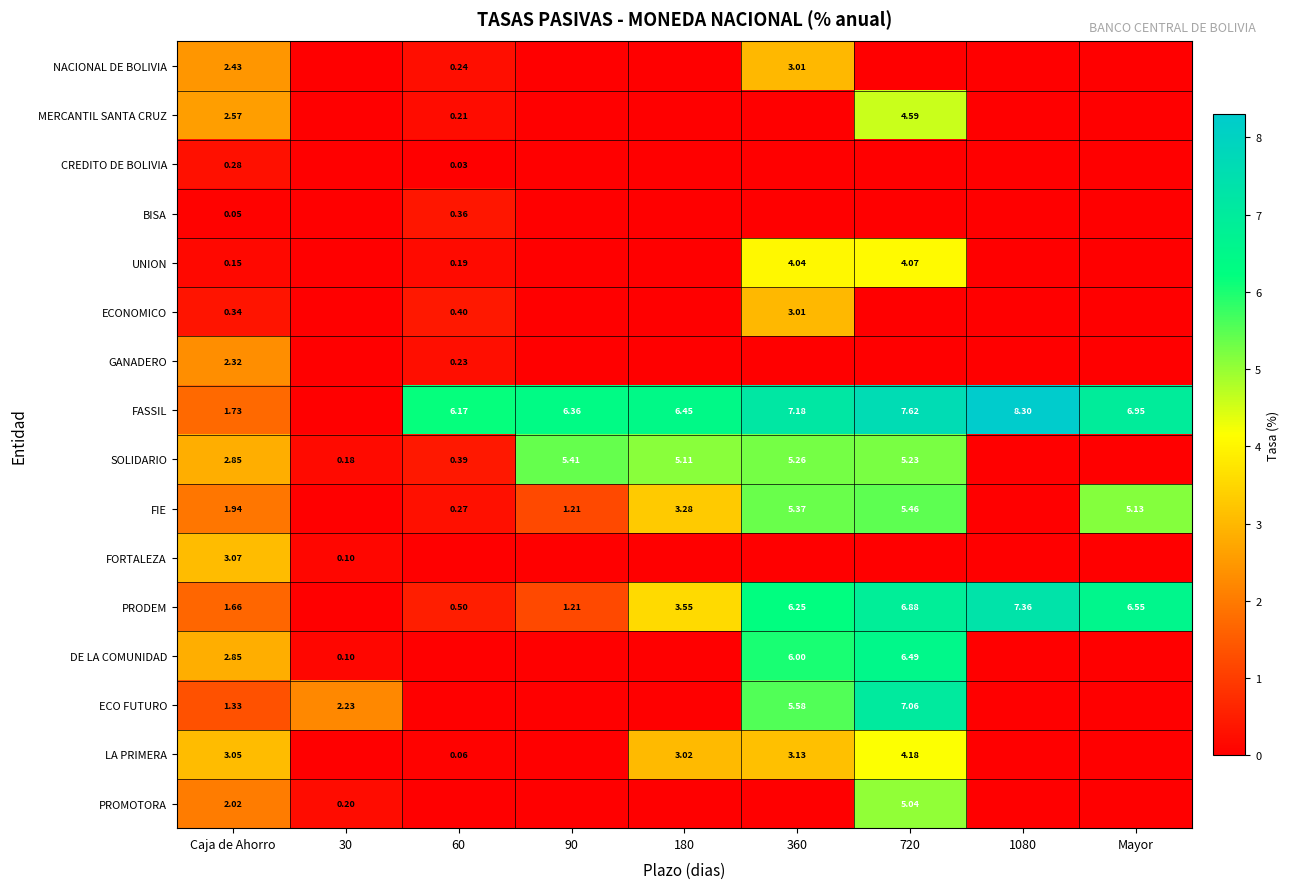

Is the value of PRODEM at 360 greater than the value of UNION at 60?

Yes